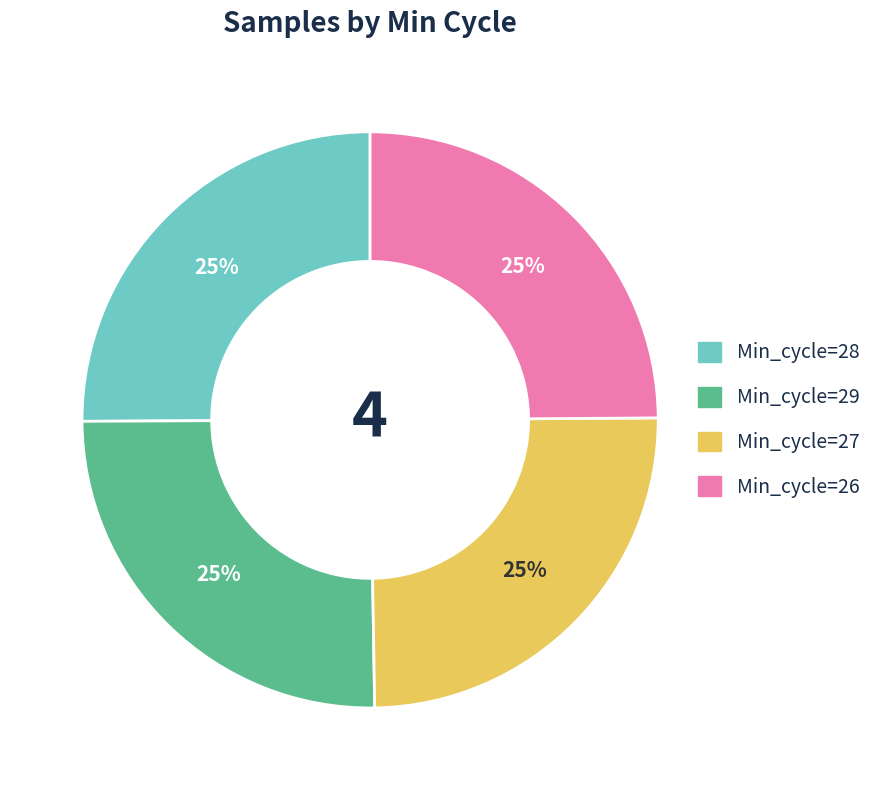

To the nearest percent, what is the average slice percentage?

25%